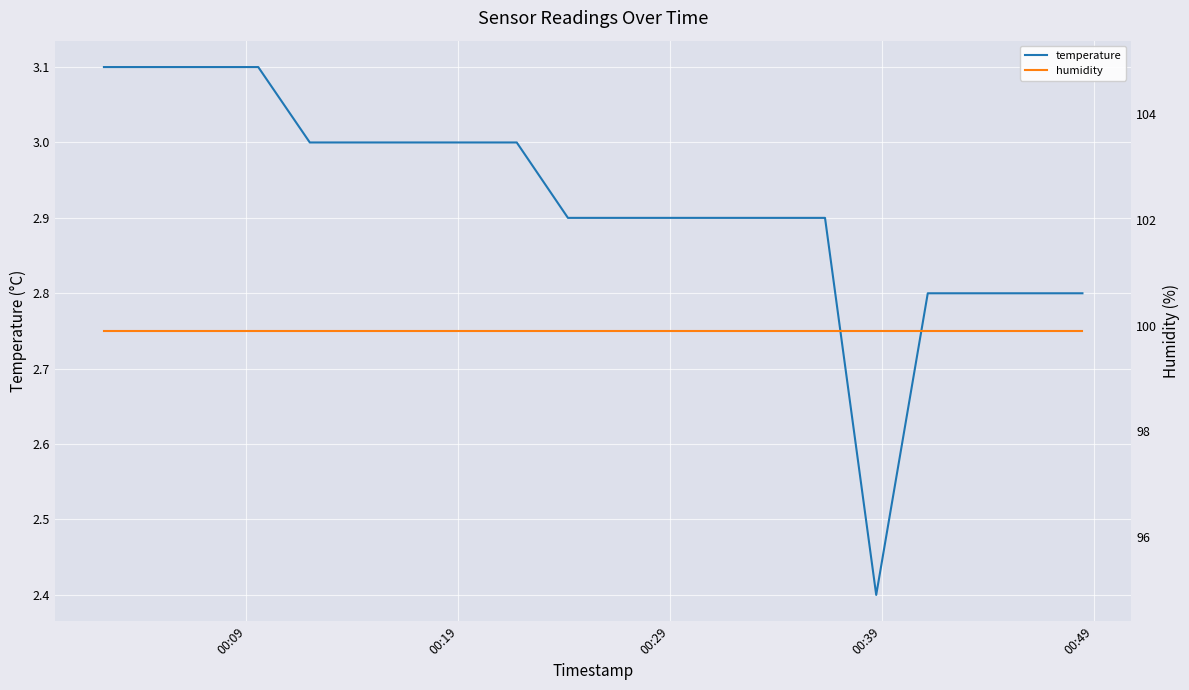

Rank the series by their average value, from lowest to highest.

temperature, humidity